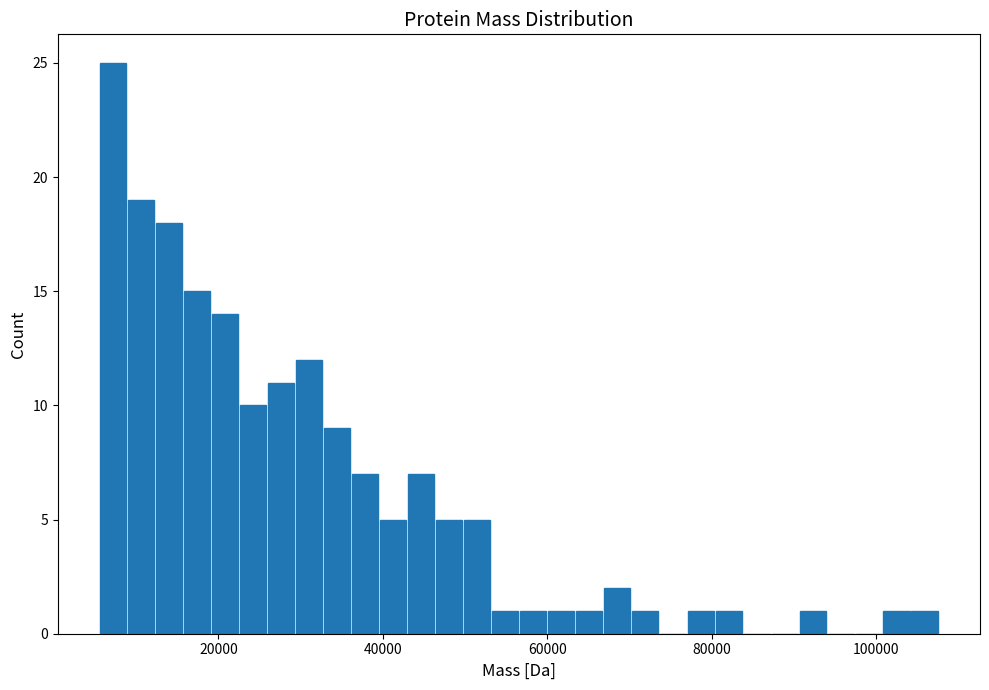

Around what value on the x-axis is the tallest bar? Give the approximate position of its centre, as read against the axis.

8000